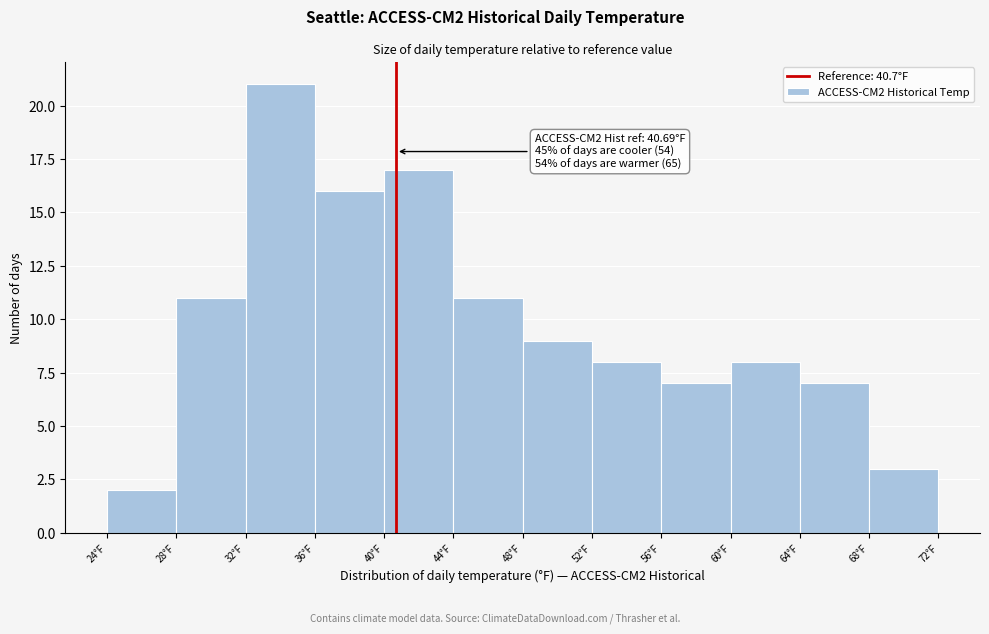

Which range on the x-axis has the tallest bar?

32 to 36